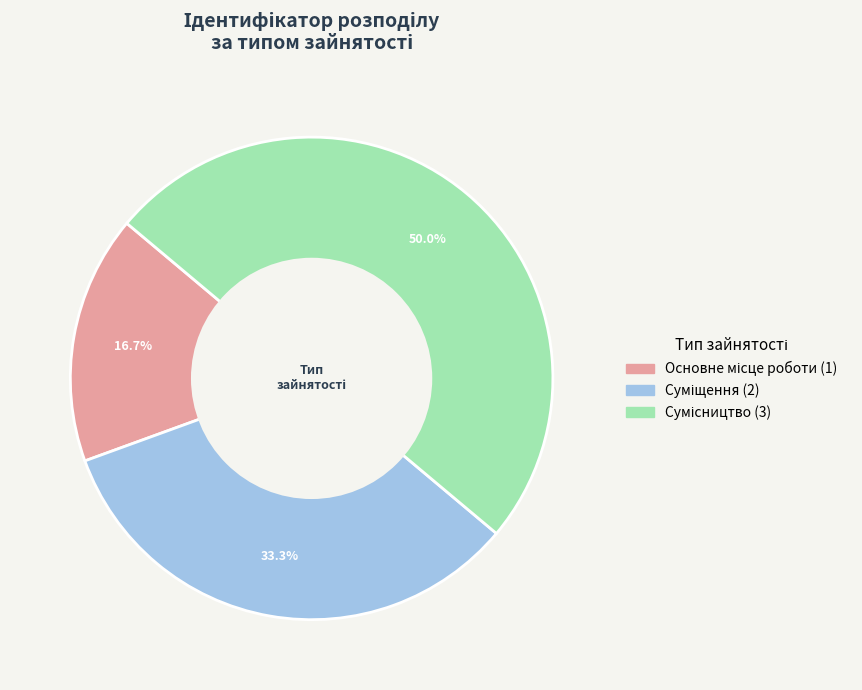

How many slices are in this pie chart?

3